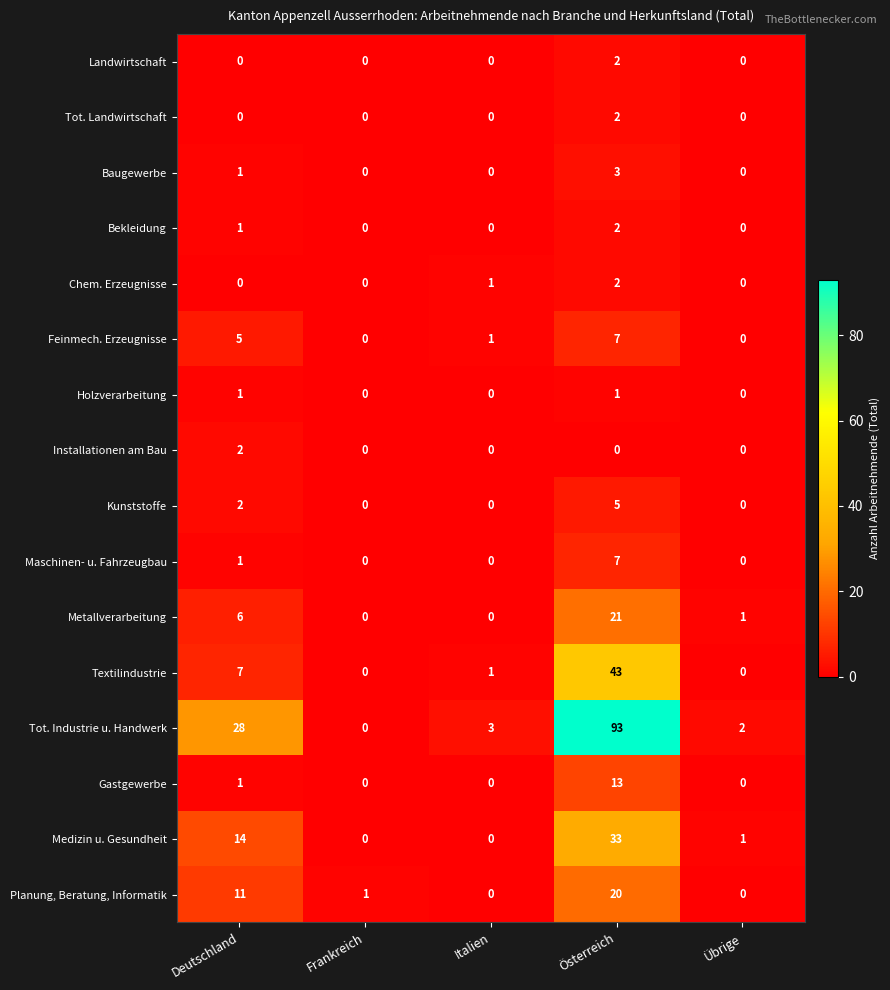

How many values in Kunststoffe are above zero?

2